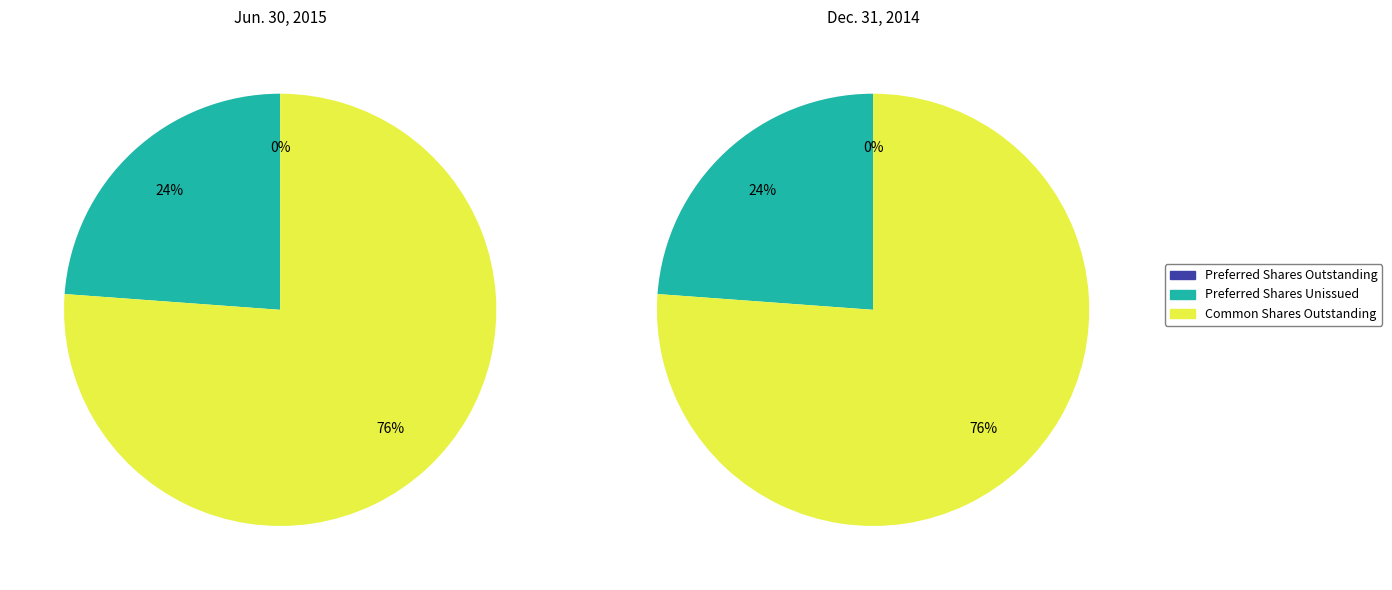

True or false: Common Stock Shares Outstanding accounts for 35% of the total.

False